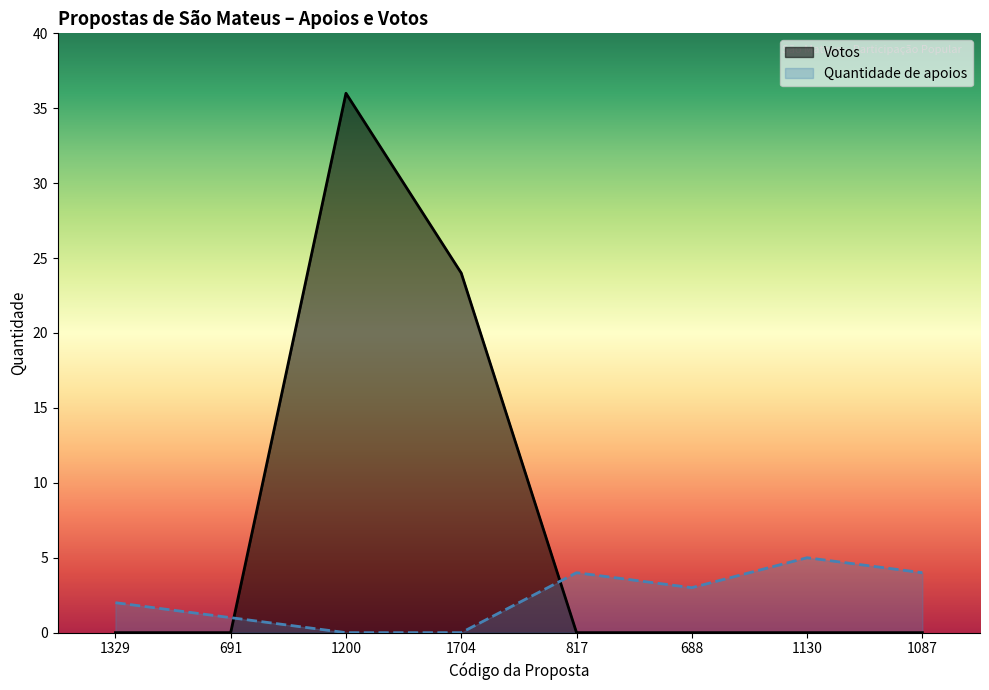

Rank the series by their average value, from highest to lowest.

Votos, Quantidade de apoios